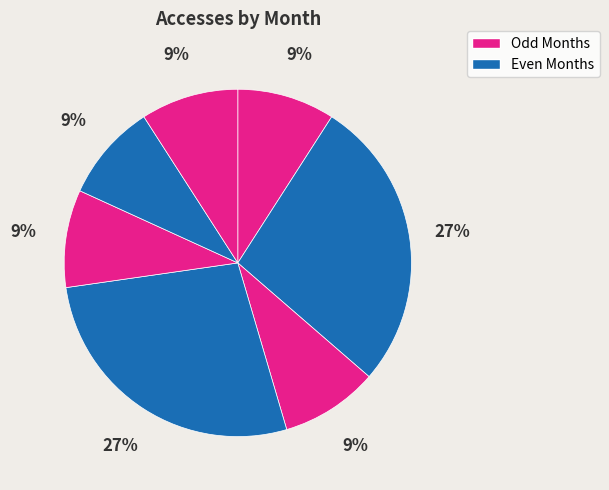

Count the number of slices in the pie.

7